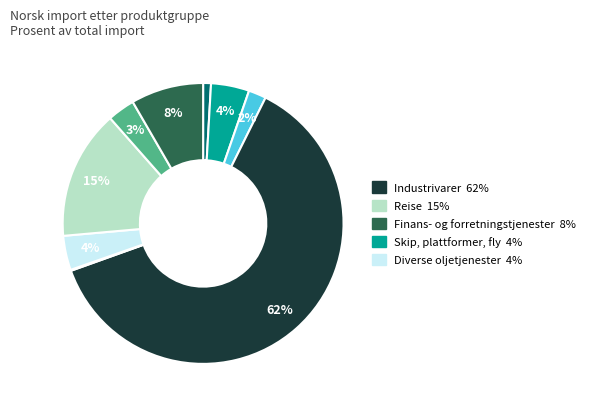

To the nearest percent, what is the average slice percentage?

11%